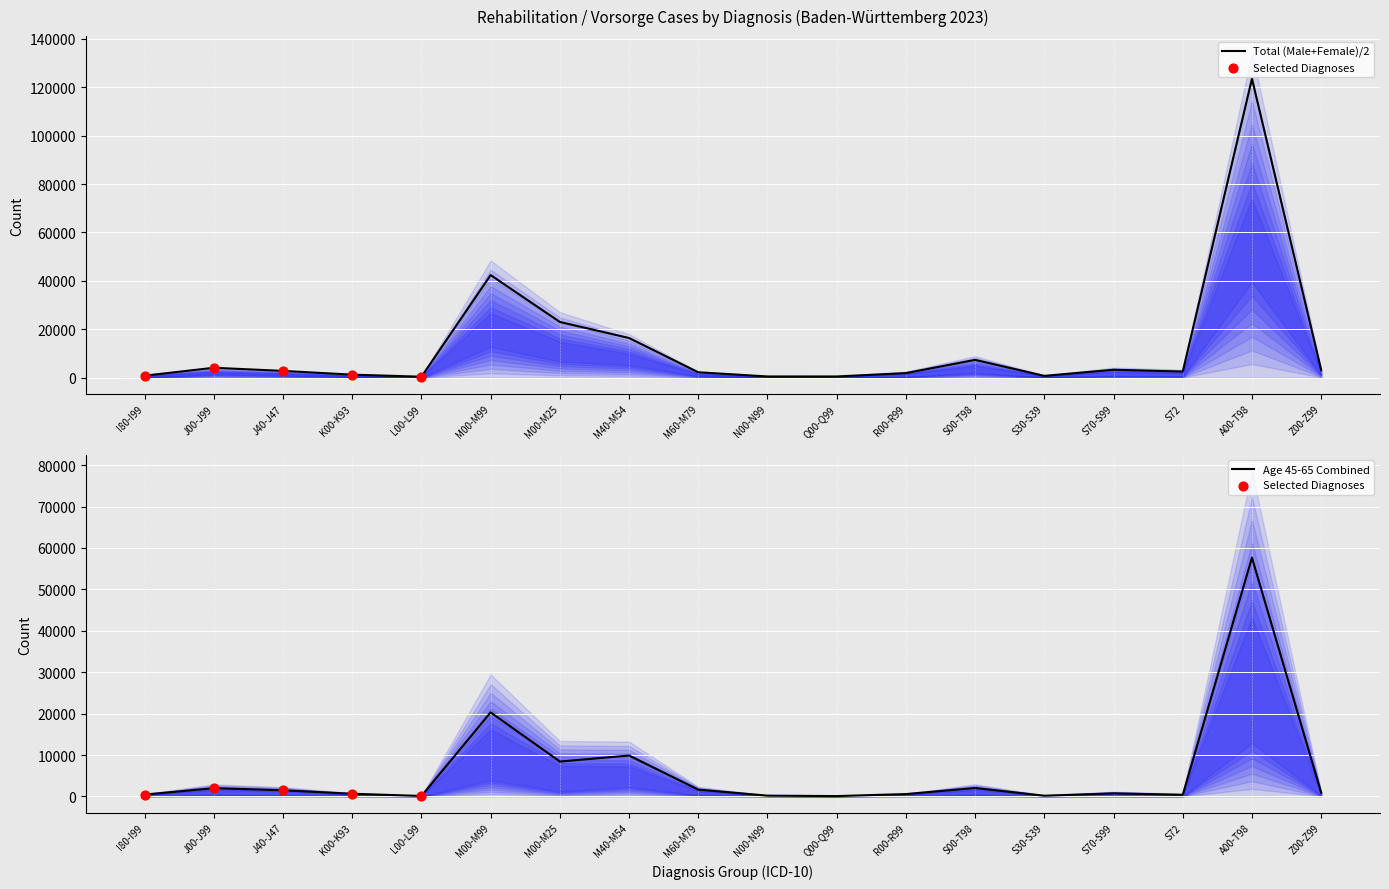

Is the value of Male Total at Z00-Z99 greater than the value of Male 55-65 at J00-J99?

Yes